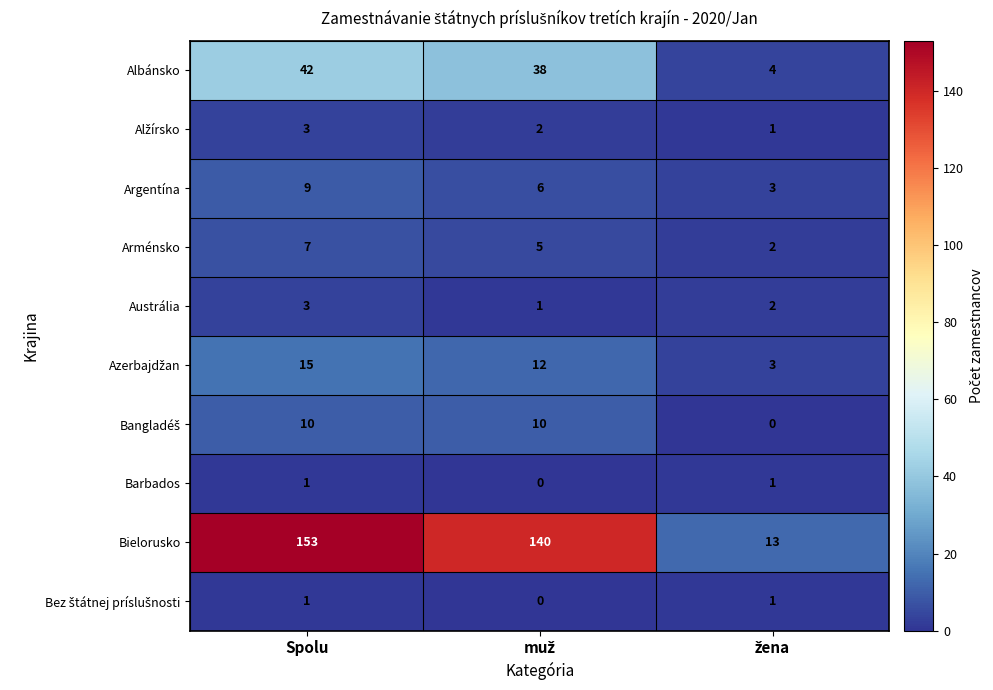

True or false: Arménsko has a value of 7 at Spolu.

True